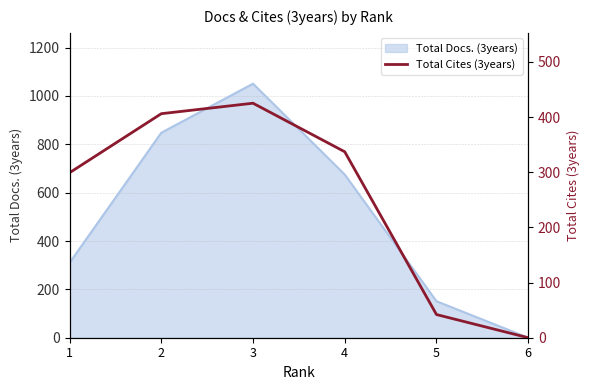

List the labels in order of value, largest first.

3, 2, 4, 1, 5, 6